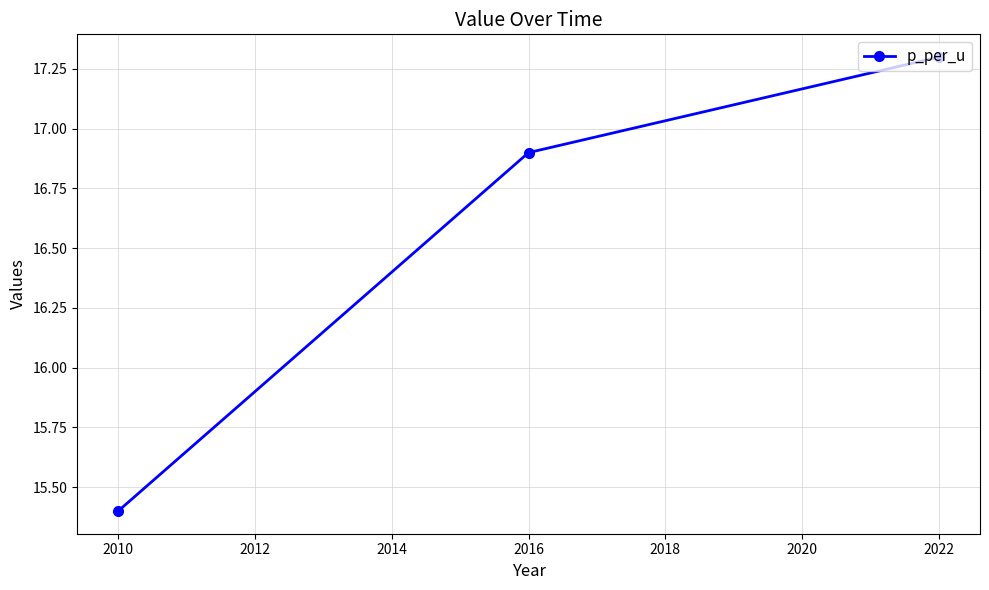

Where does the data first go above 16?

2016